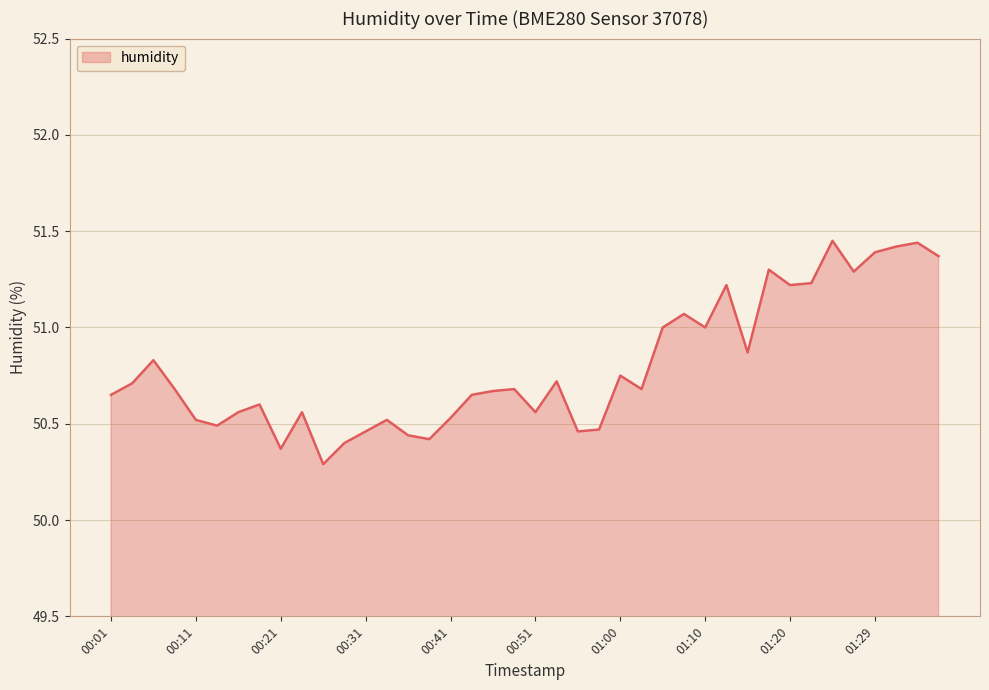

What is the minimum value shown in the chart?

50.3